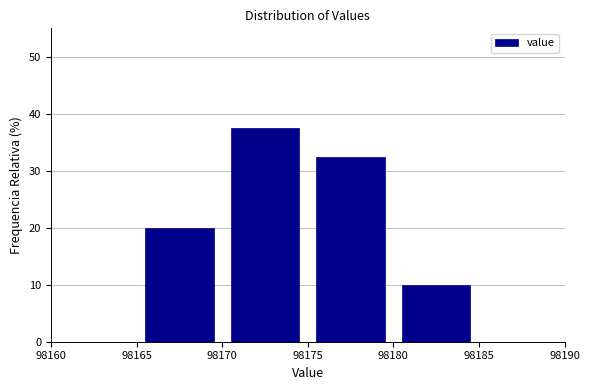

Reading left to right, list every bar in this chart as the range it spans on the x-axis followed by its height. The values are not printed on the chart, so give them approximately, as read against the axis.

98165 to 98170: 20
98170 to 98175: 38
98175 to 98180: 33
98180 to 98185: 10